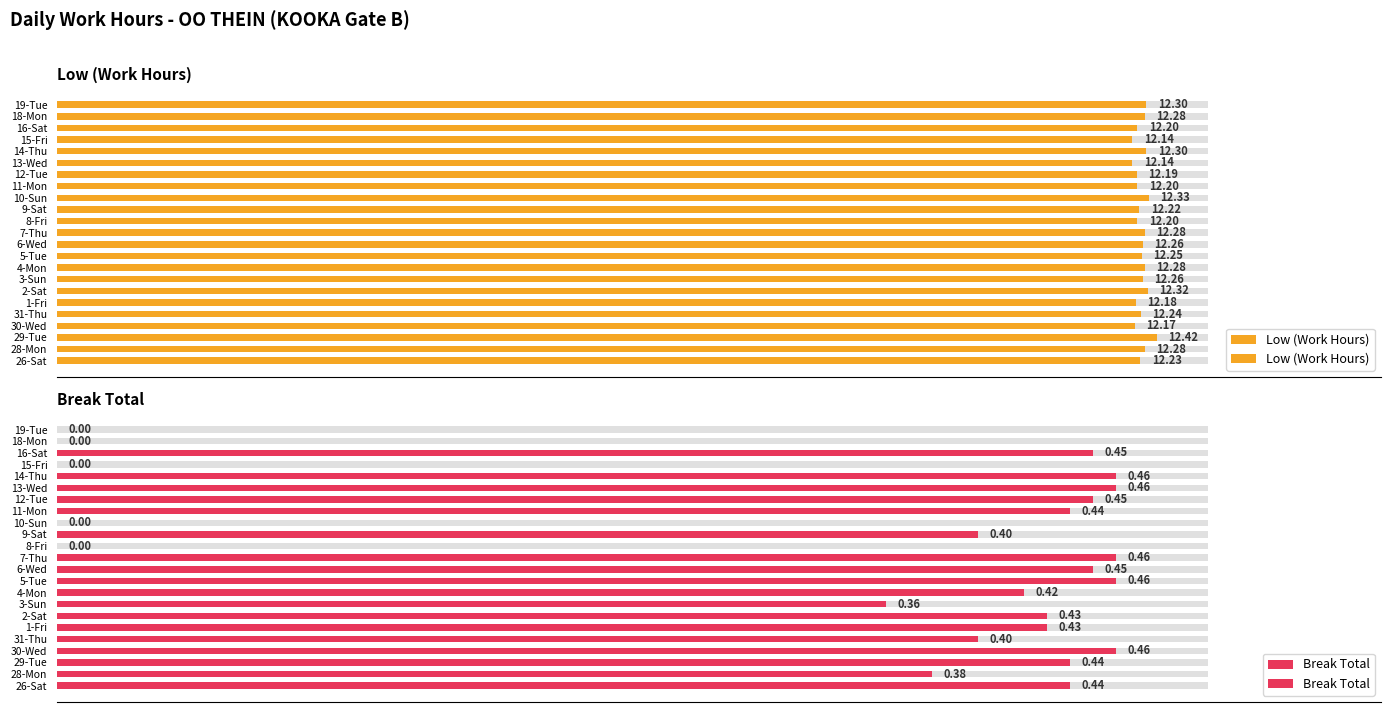

How many bars are there in each group?

2